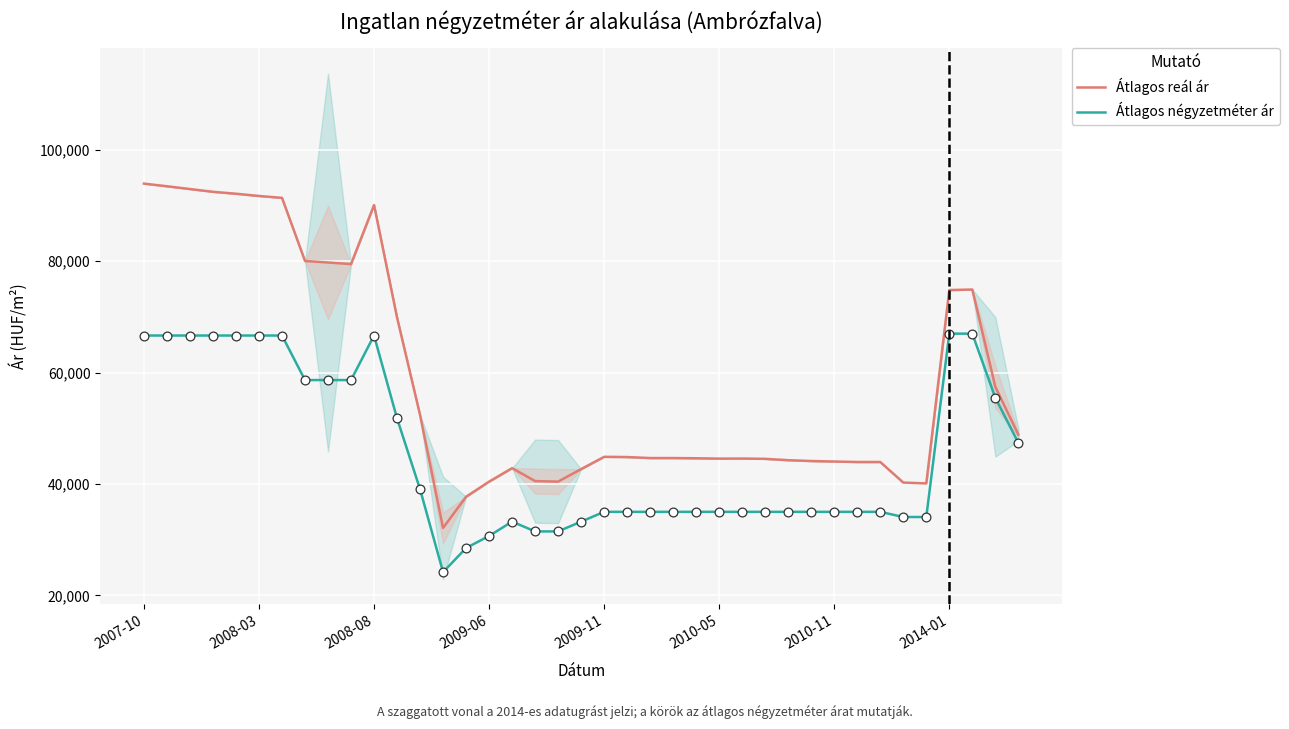

Which series reaches the minimum Y coordinate?

Átlagos négyzetméter ár